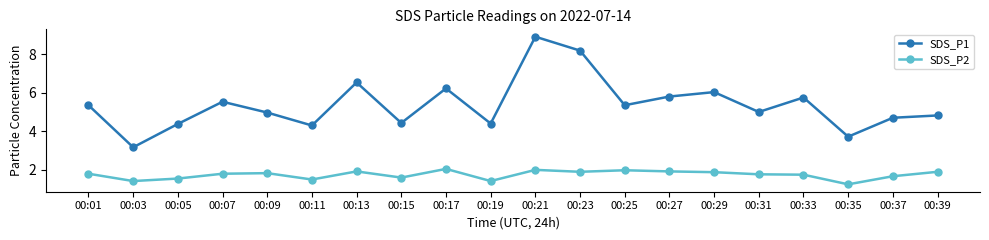

Rank the series by their maximum value, from lowest to highest.

SDS_P2, SDS_P1